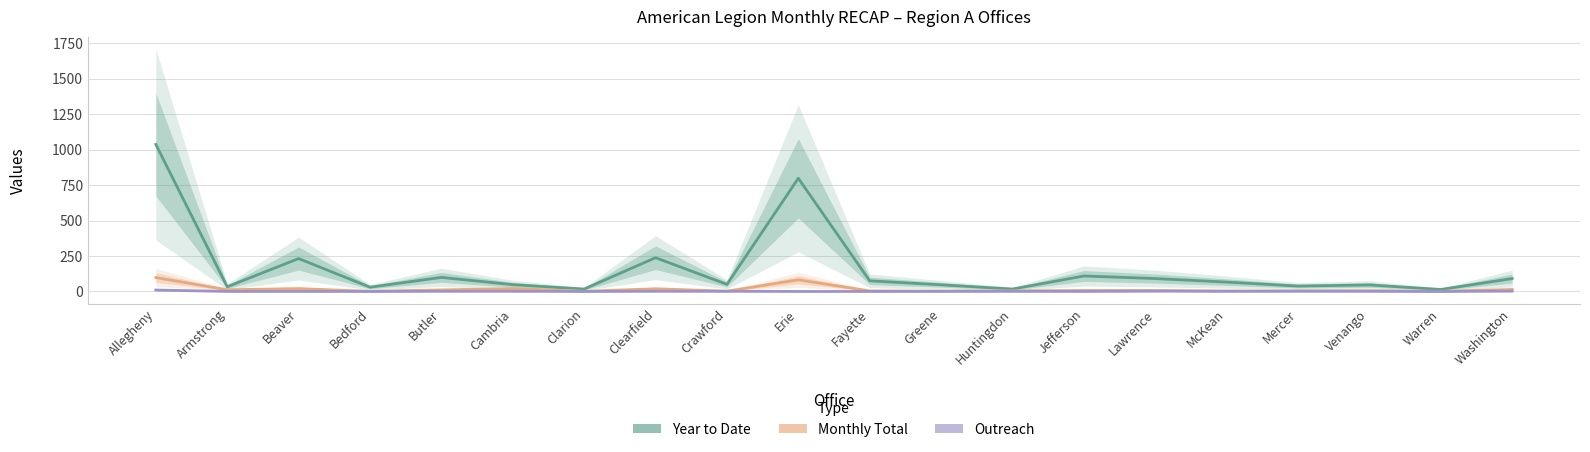

What is the value of the OUTREACH point at the 9th from the left?

1